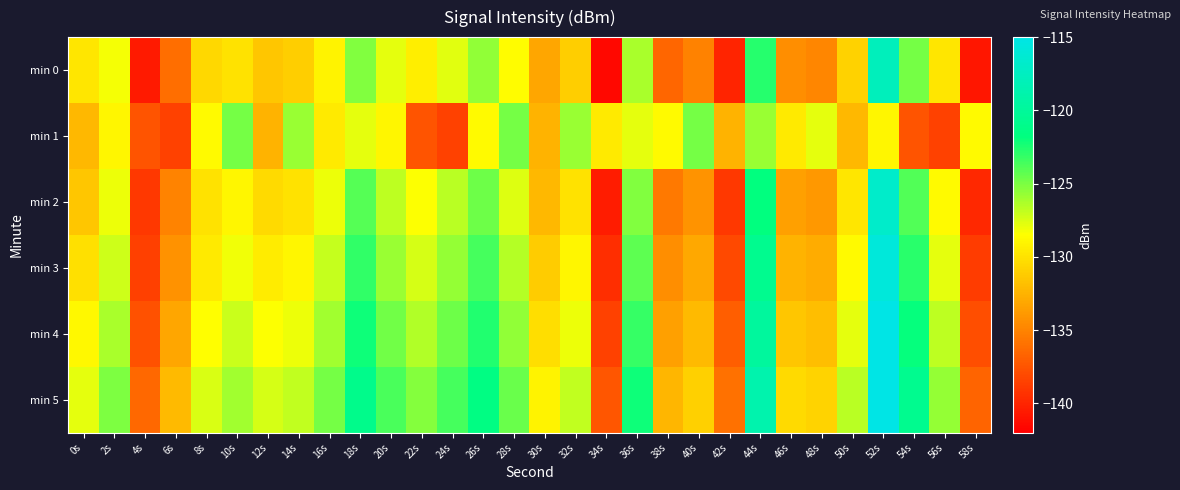

What is the greatest value displayed?

-113.7